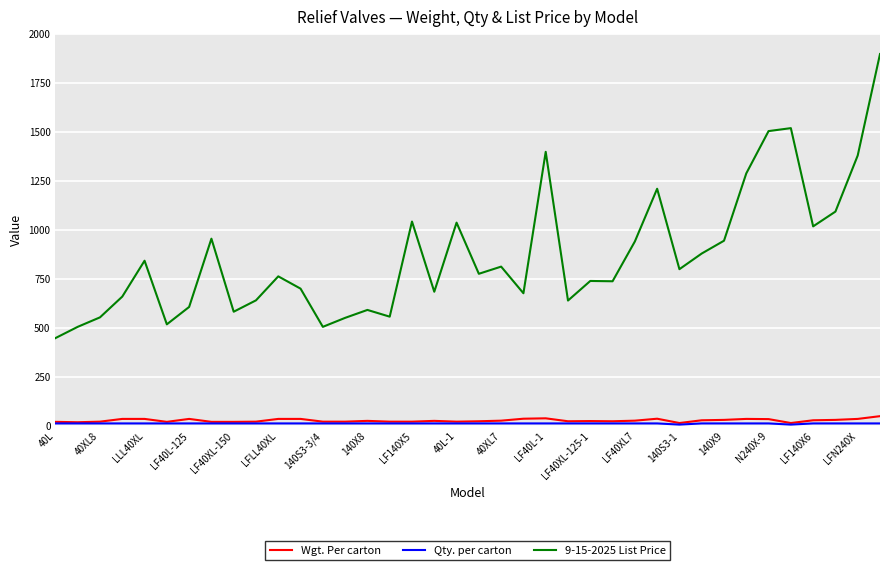

Which series has the largest total across all categories?

9-15-2025 List Price